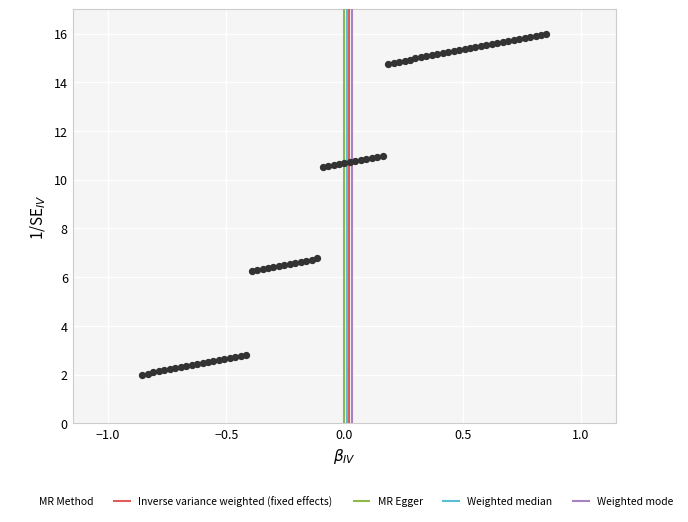

What is the range of Y values (max minus min)?

14.0